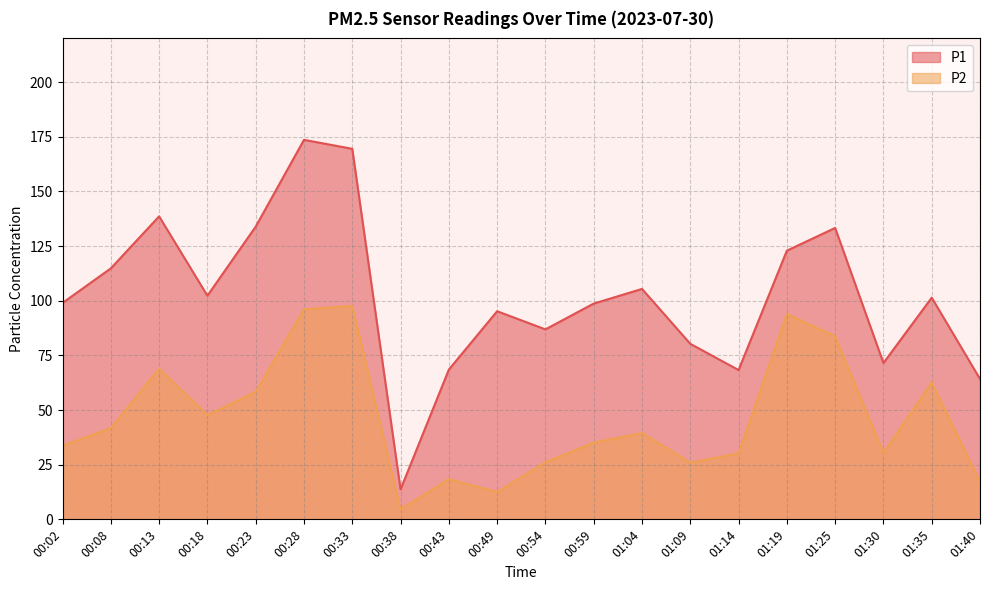

What is the difference between the maximum and second lowest values in the P1 series?

109.4